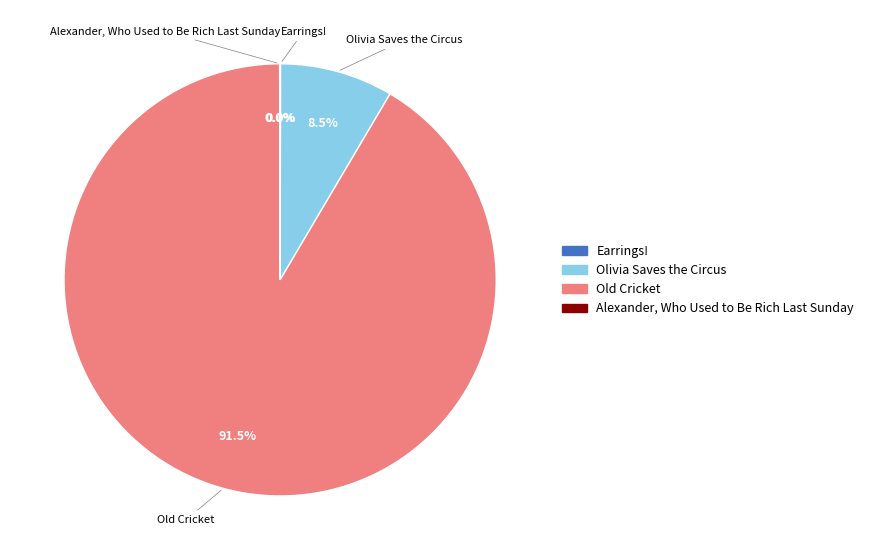

Does Olivia Saves the Circus represent more than half of the total?

No